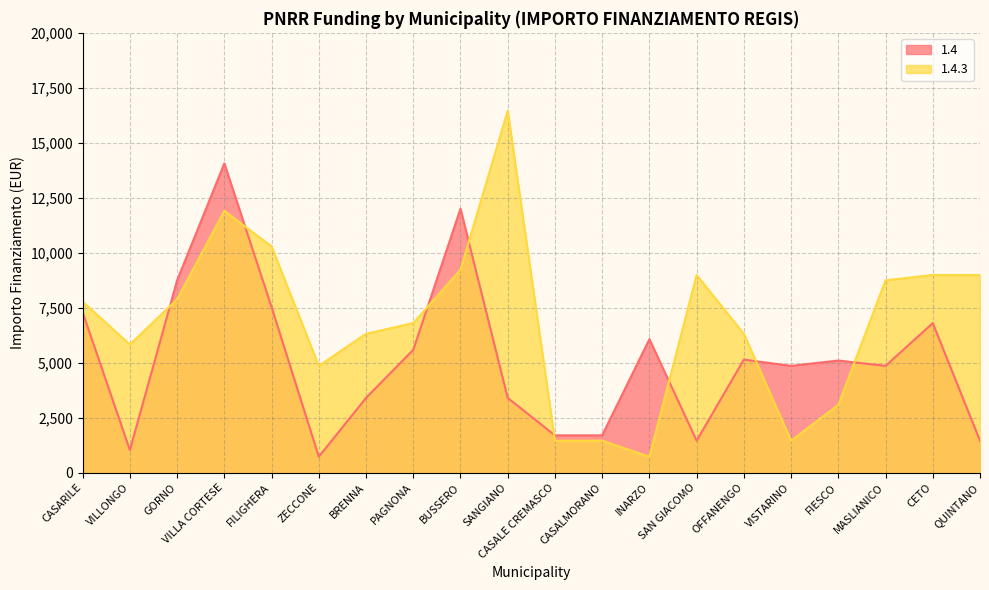

What is the difference between the maximum and second lowest values in the 1.4.3 series?

15006